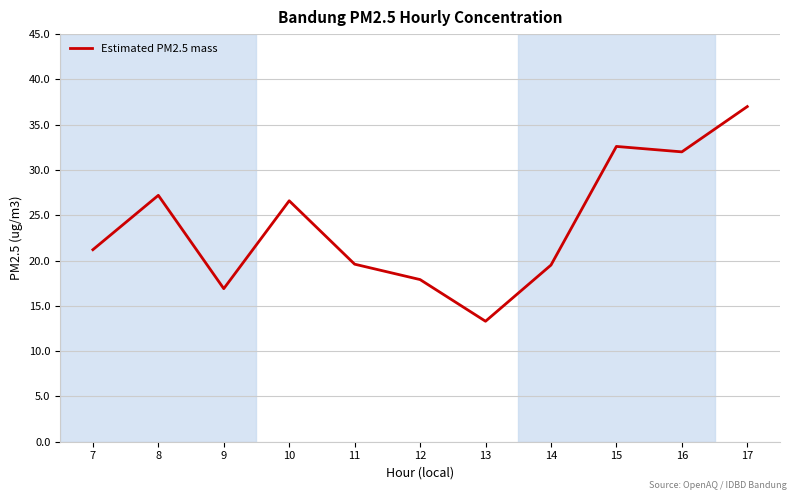

Approximately how many times larger is the value at 9 compared to 7?

0.8